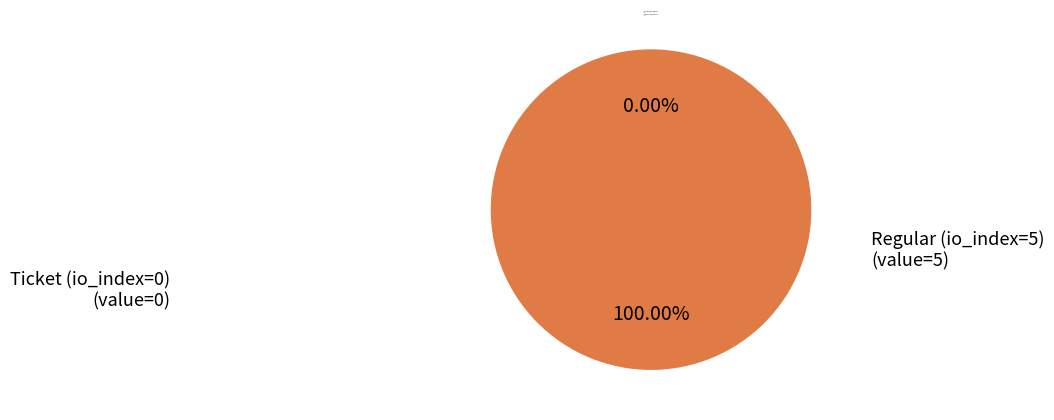

Is it true that Regular (io_index=5) is 95% of the pie?

False